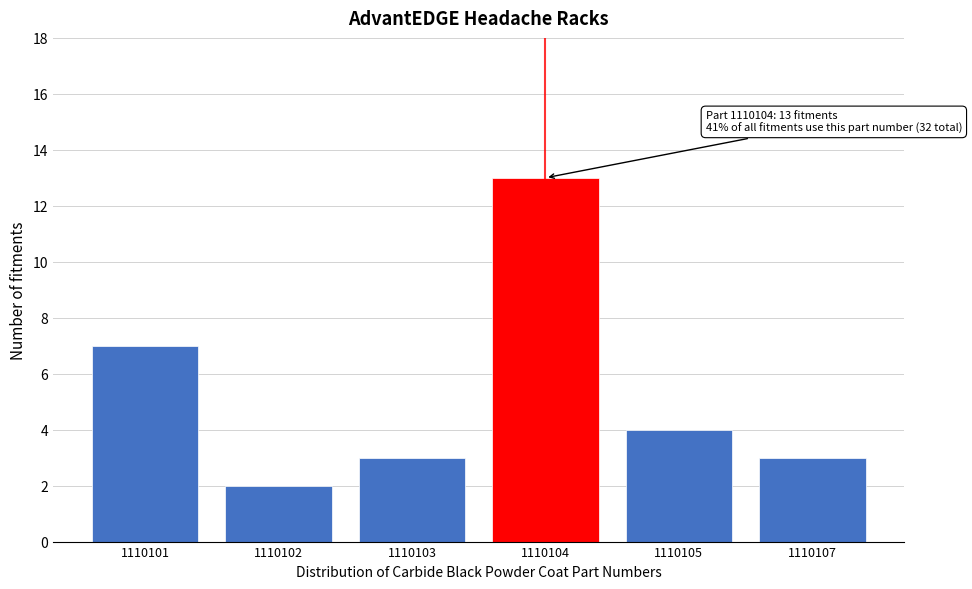

Reading left to right, extract all data points from this chart.

1110101=7	1110102=2	1110103=3	1110104=13	1110105=4	1110107=3